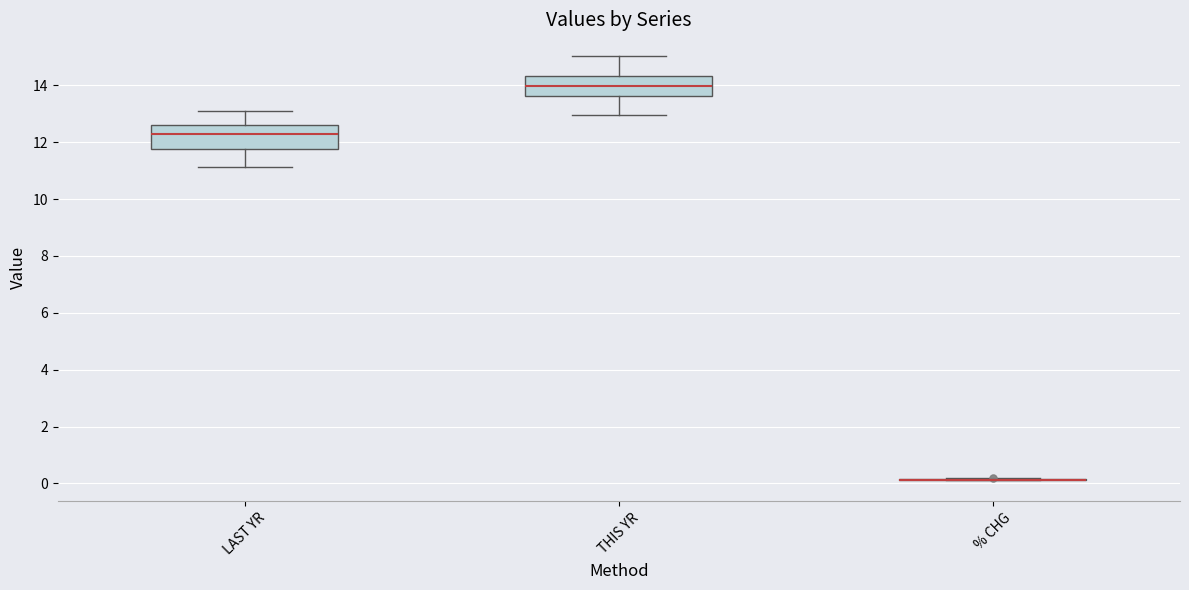

Reading left to right, transcribe this box plot: for each box, give where its median line is, the range the box spans, and where its two whiskers end, as read against the y-axis. The values are not printed on the chart, so give them approximately, as read against the axis.

LAST YR: median 12.4, box 11.8 to 12.6, whiskers 11.2 to 13.0
THIS YR: median 14.0, box 13.6 to 14.4, whiskers 13.0 to 15.0
% CHG: box collapsed to a line at 0.2, whiskers 0.2 to 0.2